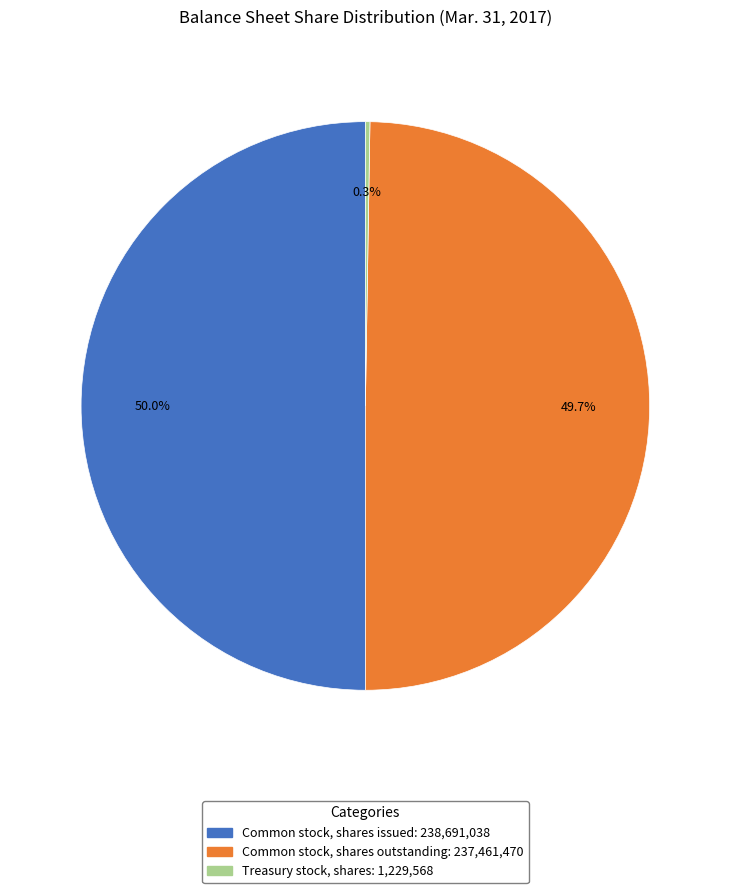

To the nearest percent, what portion does Common stock, shares outstanding represent?

50%